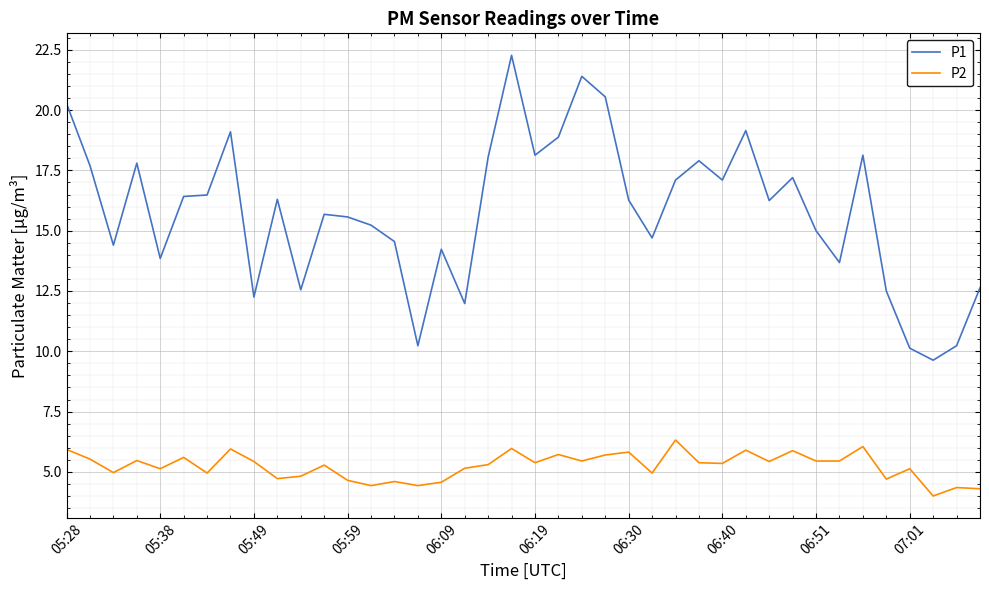

What is the smallest value displayed?

4.0